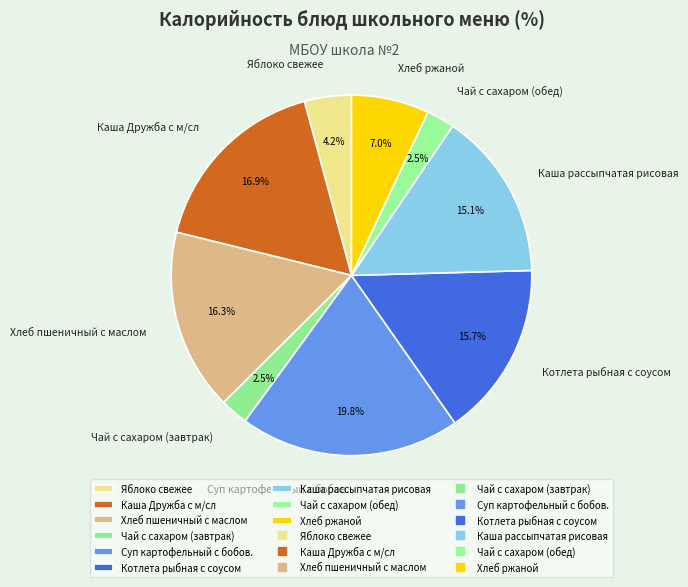

Is there a majority slice in this chart?

No